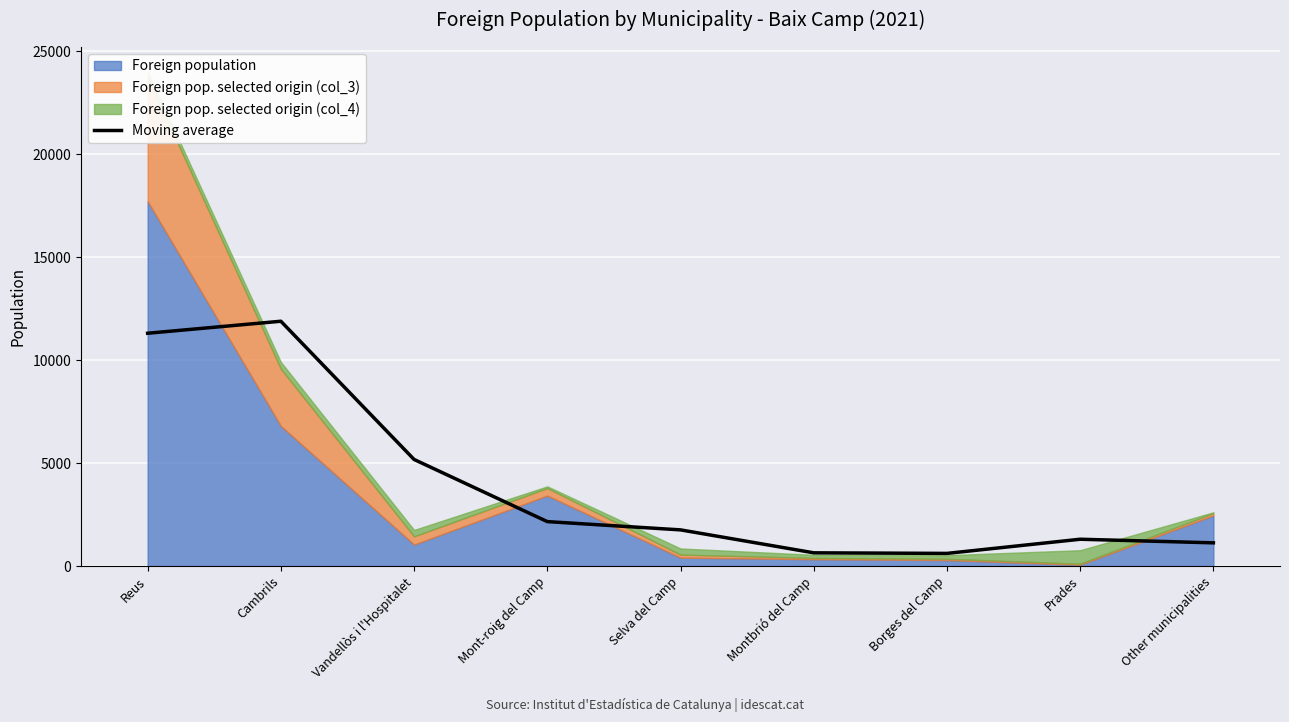

Approximately how many times larger is the value at Vandellòs i l'Hospitalet compared to Borges del Camp?

8.4